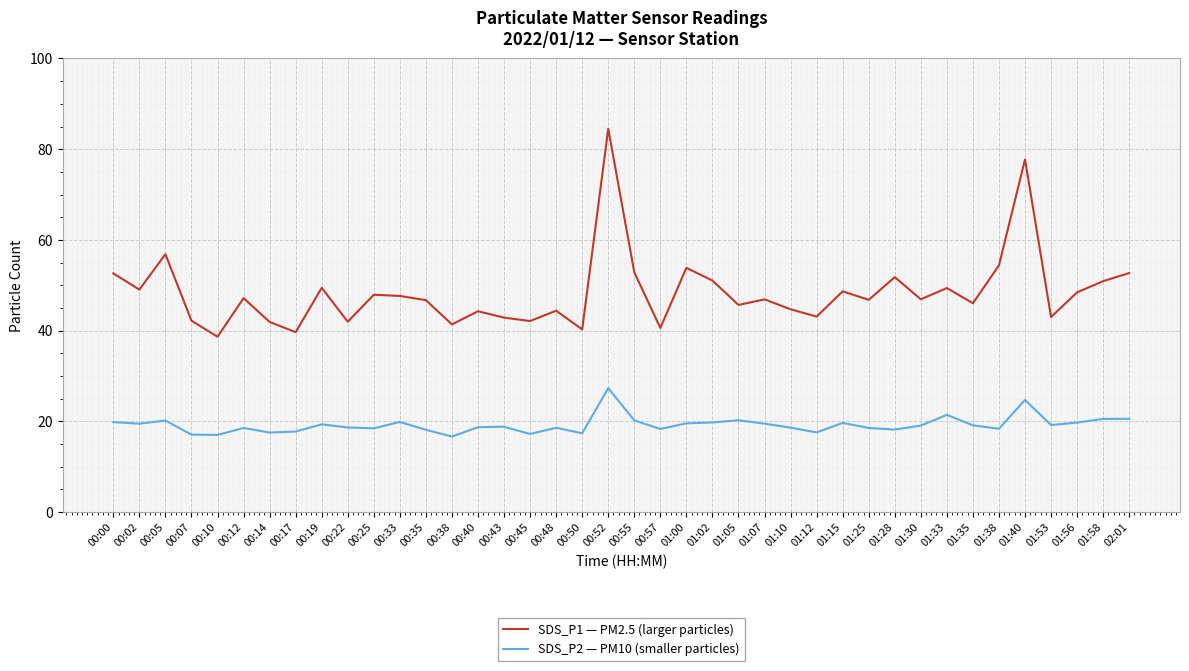

True or false: SDS_P2 — PM10 (smaller particles) and SDS_P1 — PM2.5 (larger particles) cross at least once.

False